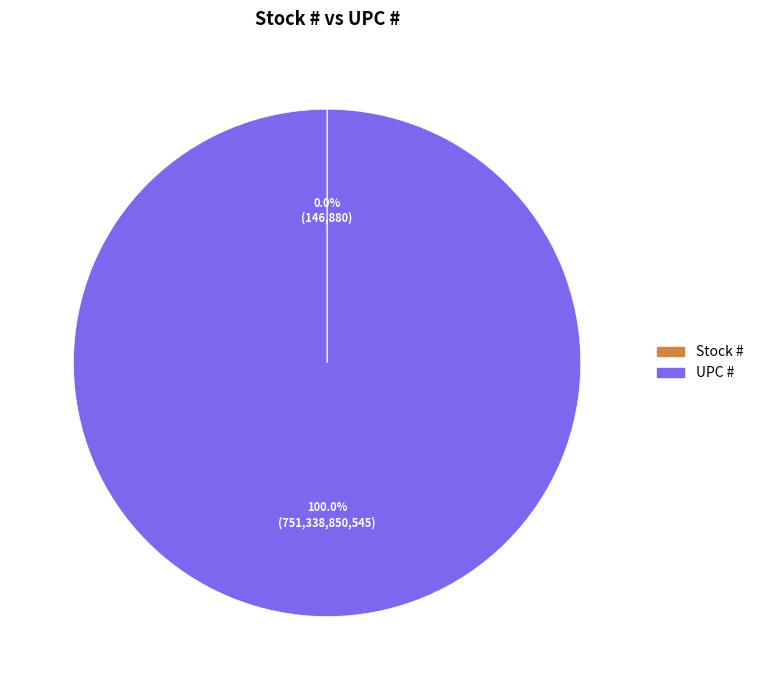

Which slice represents more than half of the pie?

UPC #